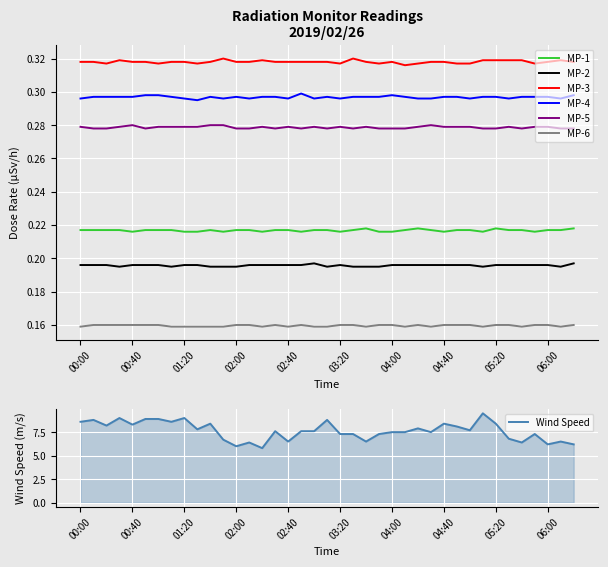

What is the maximum value shown in the chart?

0.3